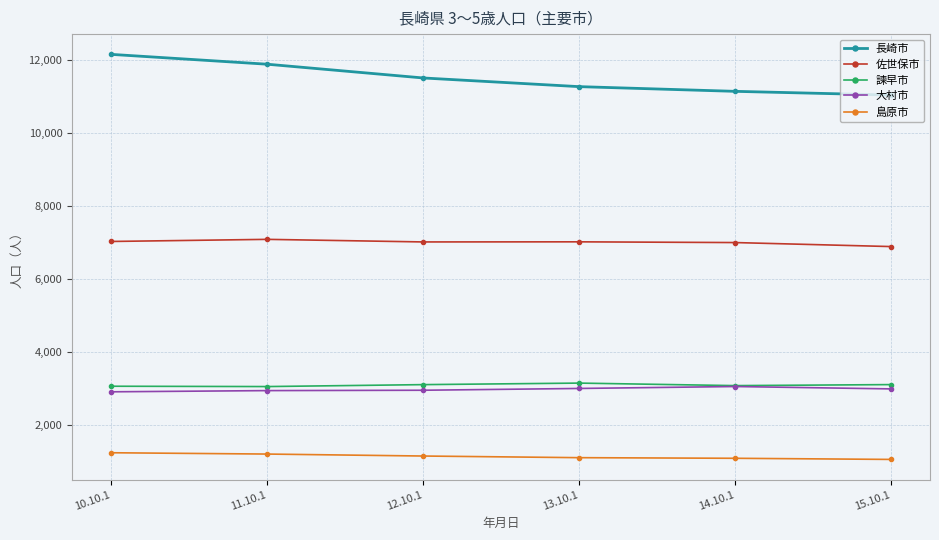

What is the sum of all 諫早市 values?

18513